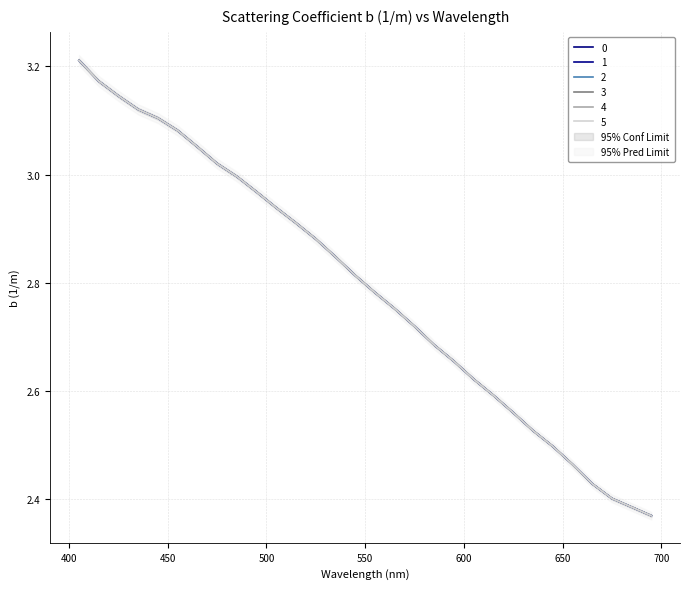

Between 445 and 575, which is larger?

445